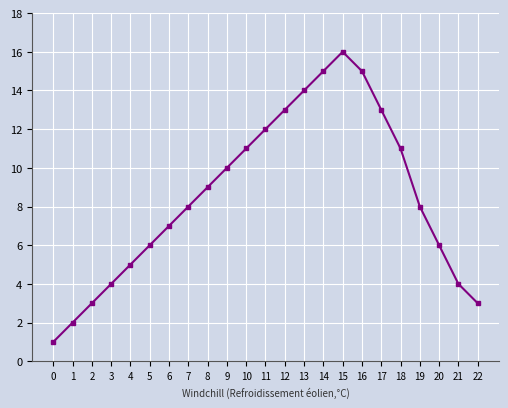

Reading right to left, what are all the values shown in this chart?

22=3	21=4	20=6	19=8	18=11	17=13	16=15	15=16	14=15	13=14	12=13	11=12	10=11	9=10	8=9	7=8	6=7	5=6	4=5	3=4	2=3	1=2	0=1